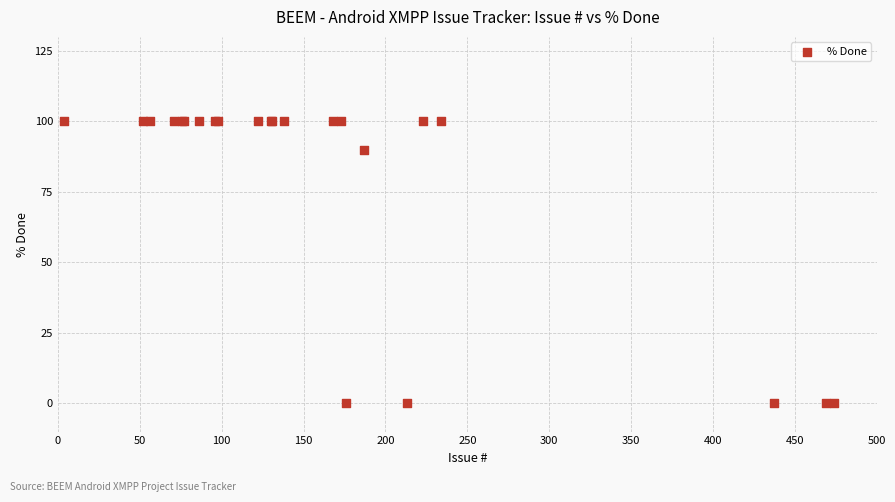

What Y value in the scatter plot is closest to 50?

90